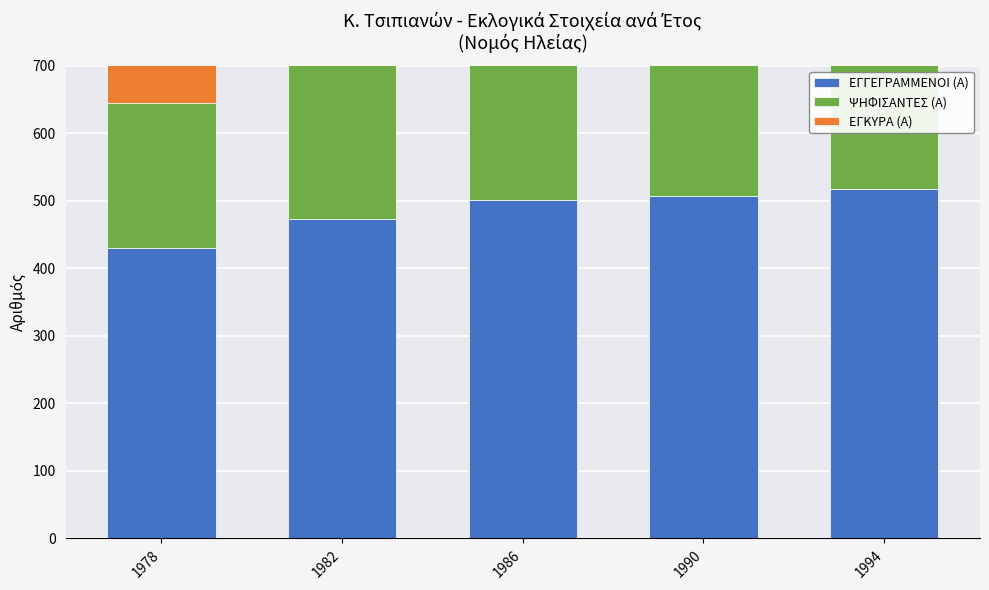

How many bars are there in each group?

3